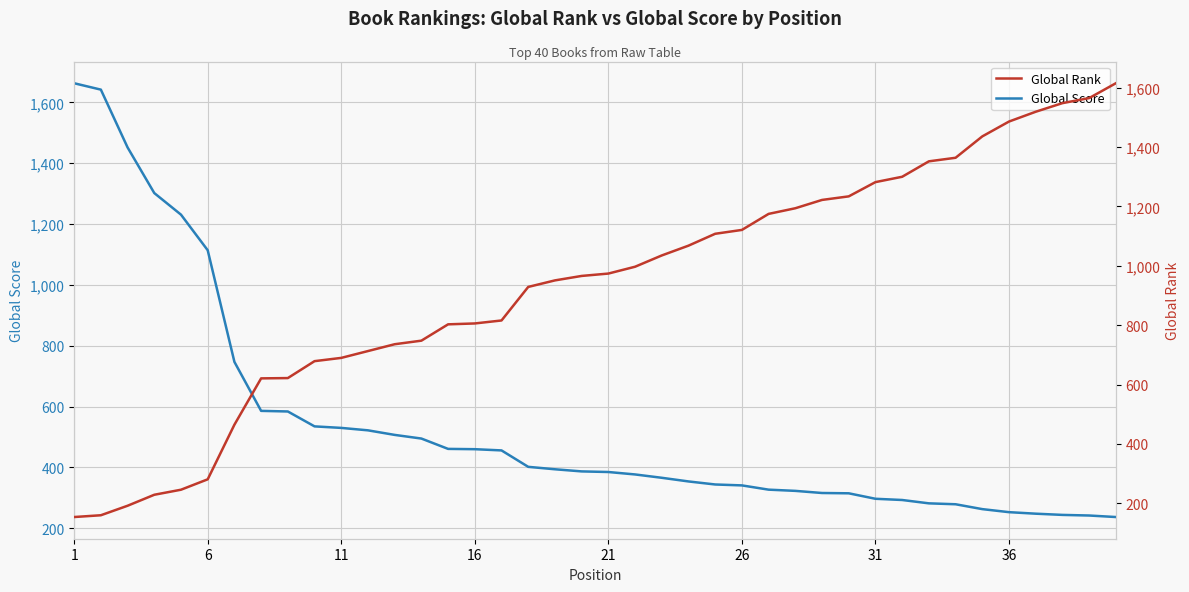

Reading left to right, list all the values displayed in this chart.

Global Score: 1663	1642	1452	1302	1231	1114	747	586	584	535	530	522	507	495	461	460	456	402	394	387	385	377	366	354	344	341	327	323	316	315	297	293	282	279	263	253	248	244	242	237
Global Rank: 154	160	192	229	246	281	465	621	622	679	690	713	736	748	803	806	816	929	951	966	974	997	1035	1068	1108	1121	1175	1194	1222	1234	1282	1300	1352	1364	1436	1486	1519	1548	1565	1615